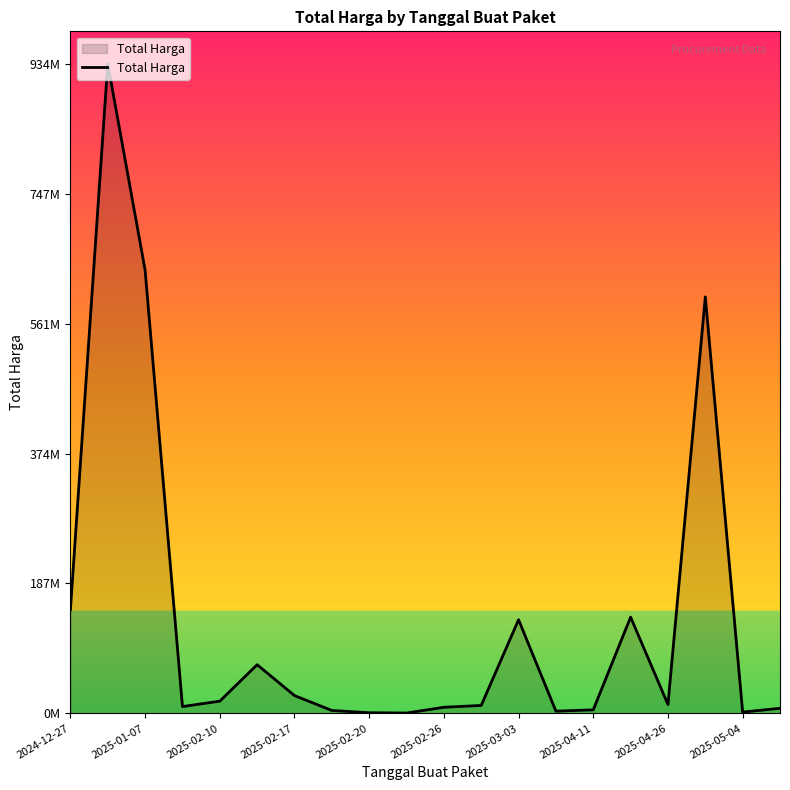

Where is the data nearest to the value 467353100?

17